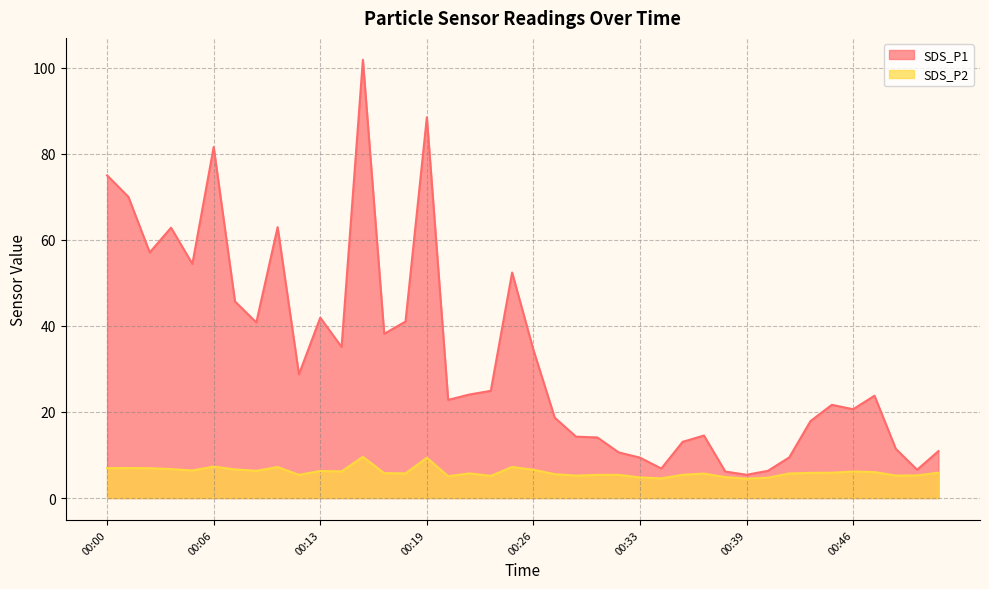

At which category does SDS_P2 reach its first local peak?

00:01